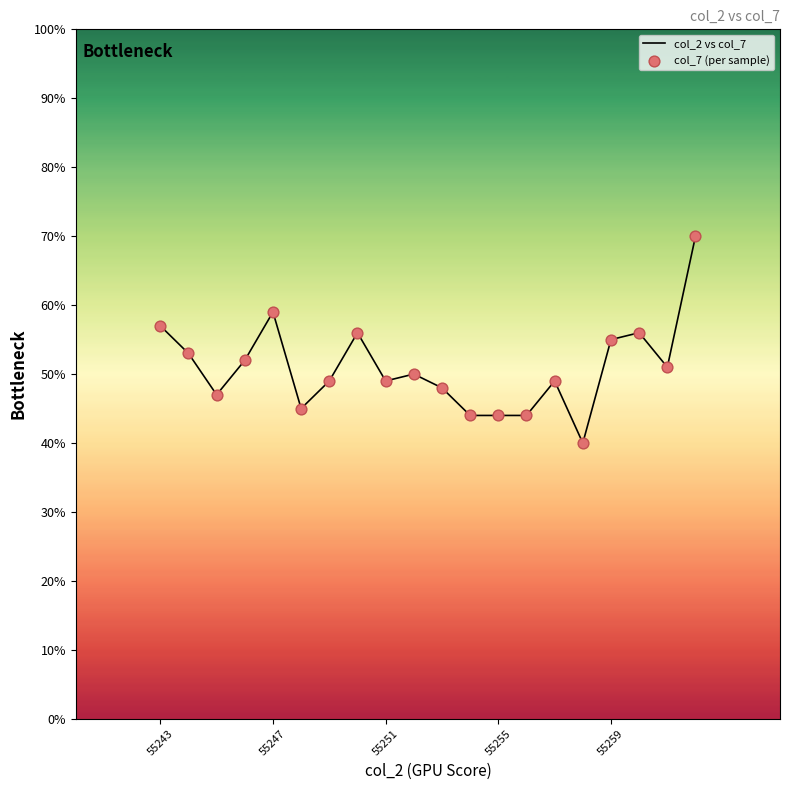

What is the difference between the maximum and minimum values?

30